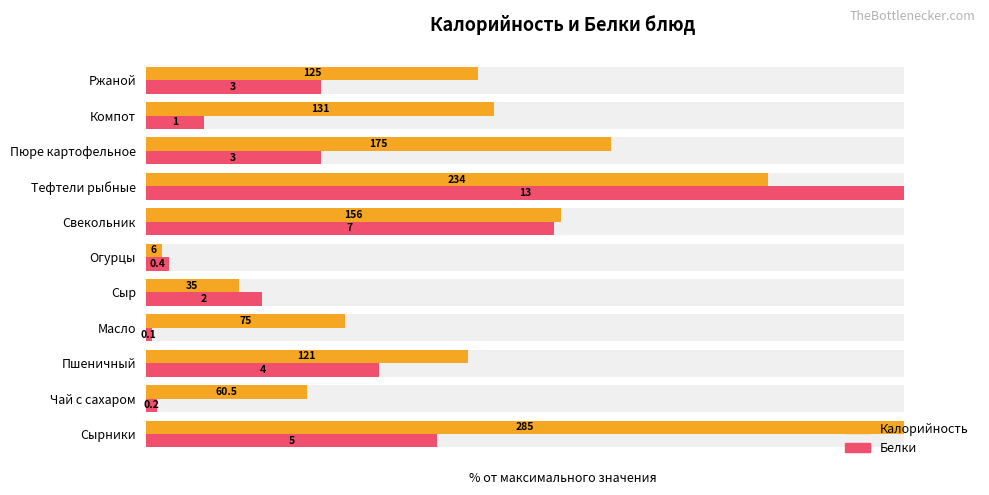

What are all the series names shown in the legend?

Калорийность, Белки